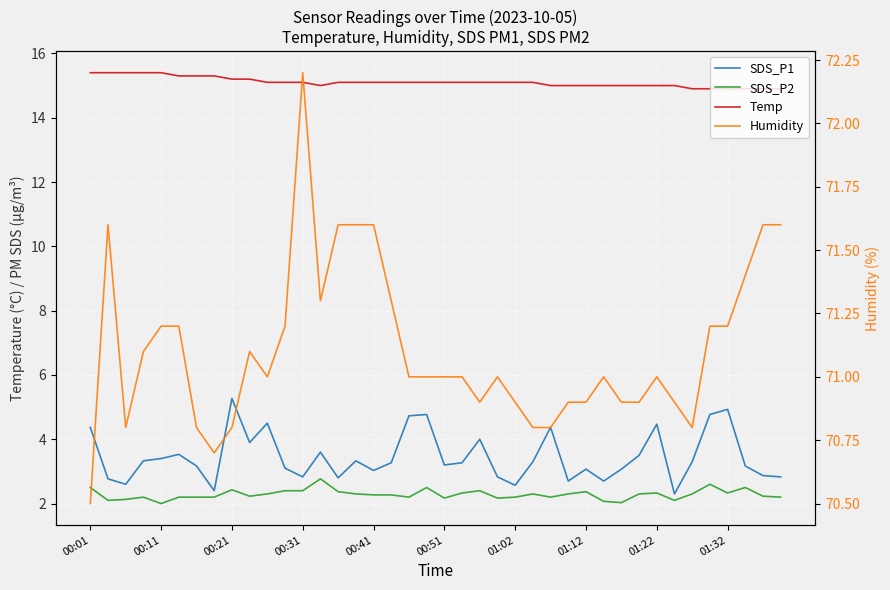

What is the sum of the SDS_P1 values at 30 and 20?

6.3